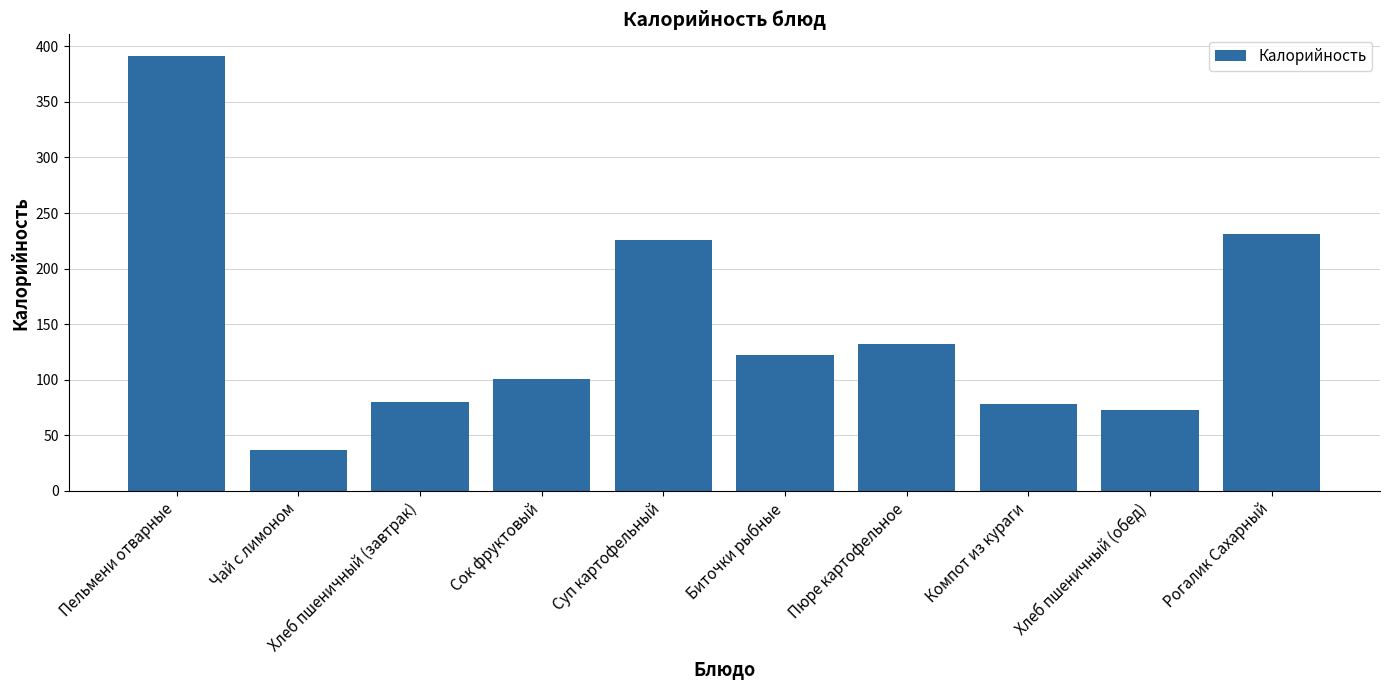

What is the difference between the values at Рогалик Сахарный and Биточки рыбные?

109.1